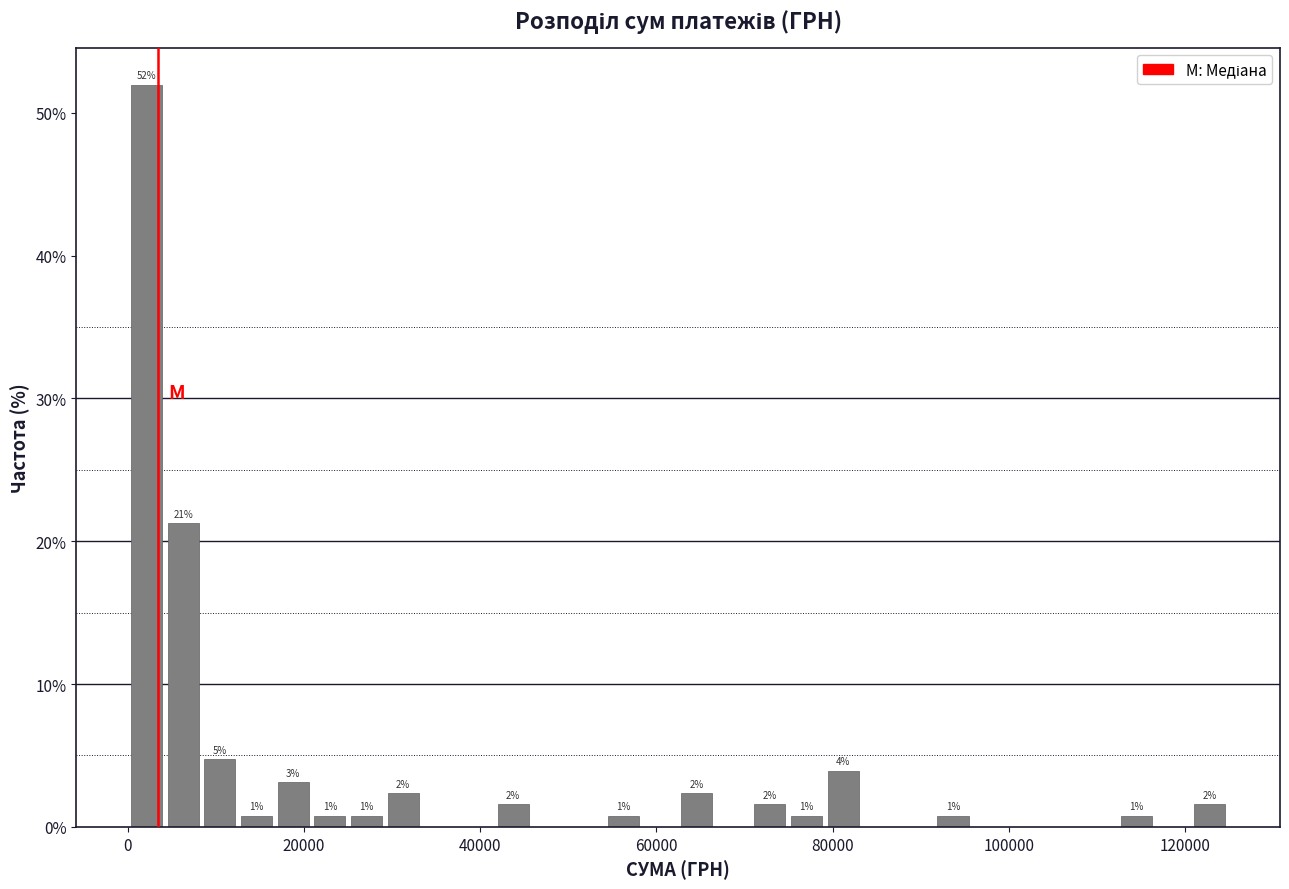

Around what value on the x-axis is the tallest bar? Give the approximate position of its centre, as read against the axis.

2000